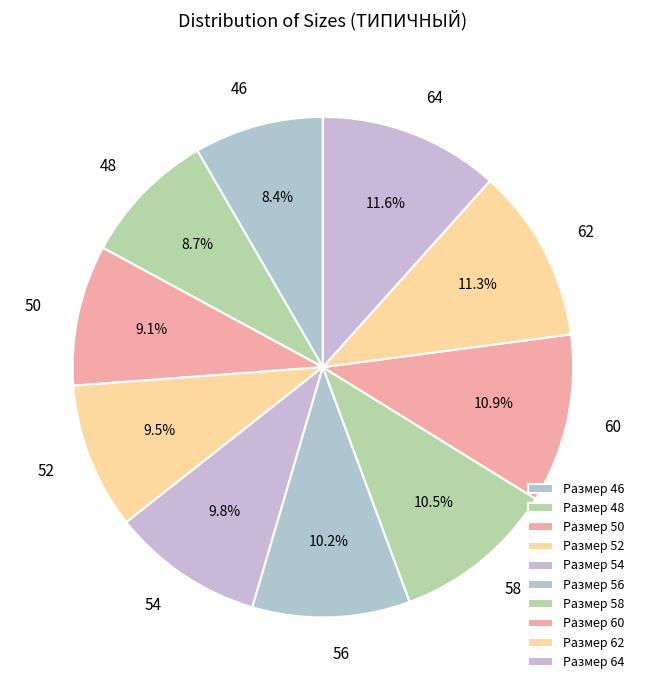

What is the ratio of the value at 56 to the value at 60?

0.9